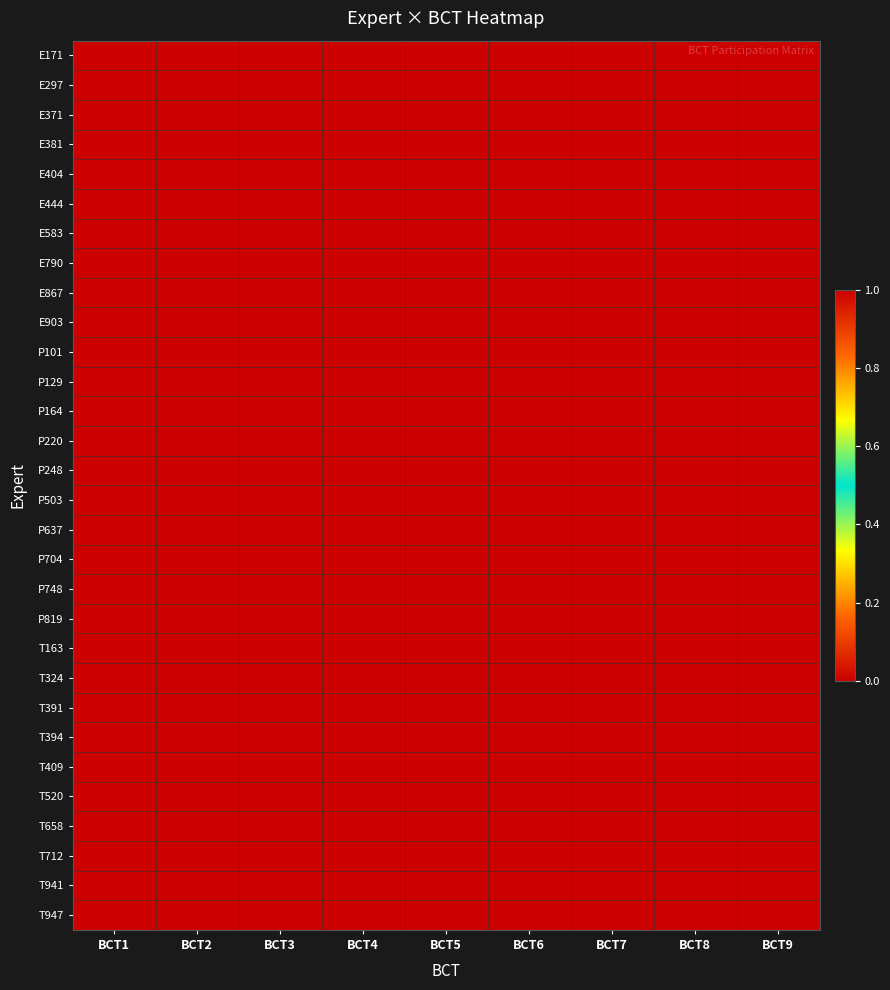

What is the total value across all series at BCT7?

18